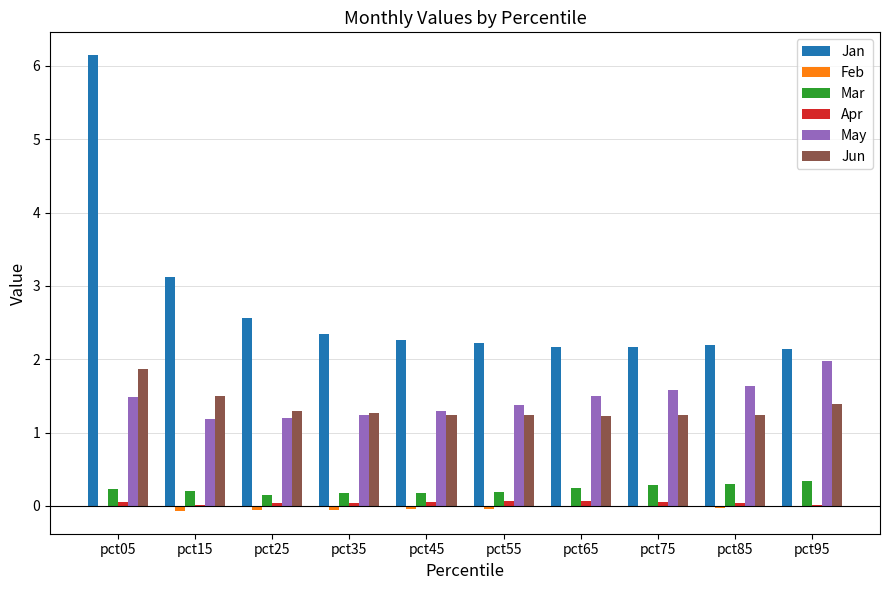

At which category is the sum across all series the highest?

pct05